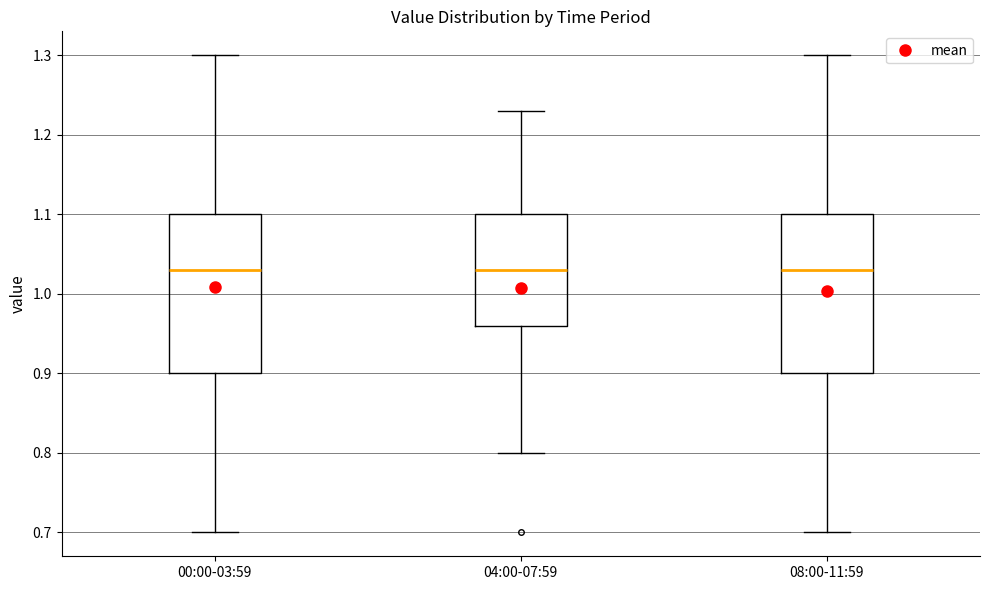

Where does the upper whisker of the box for 00:00-03:59 end on the y-axis? The values are not printed on the chart, so give them approximately, as read against the axis.

1.30